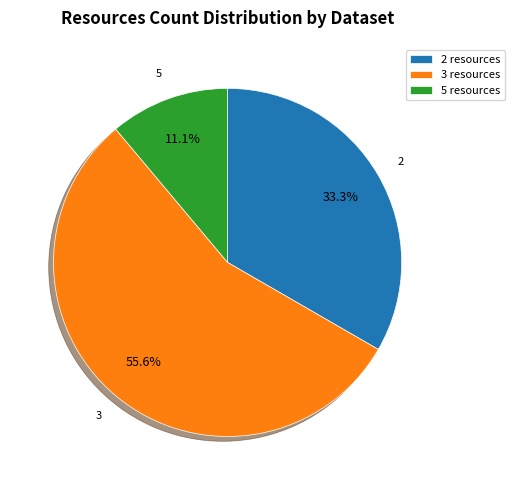

Which has a higher value, 5 resources or 3 resources?

3 resources